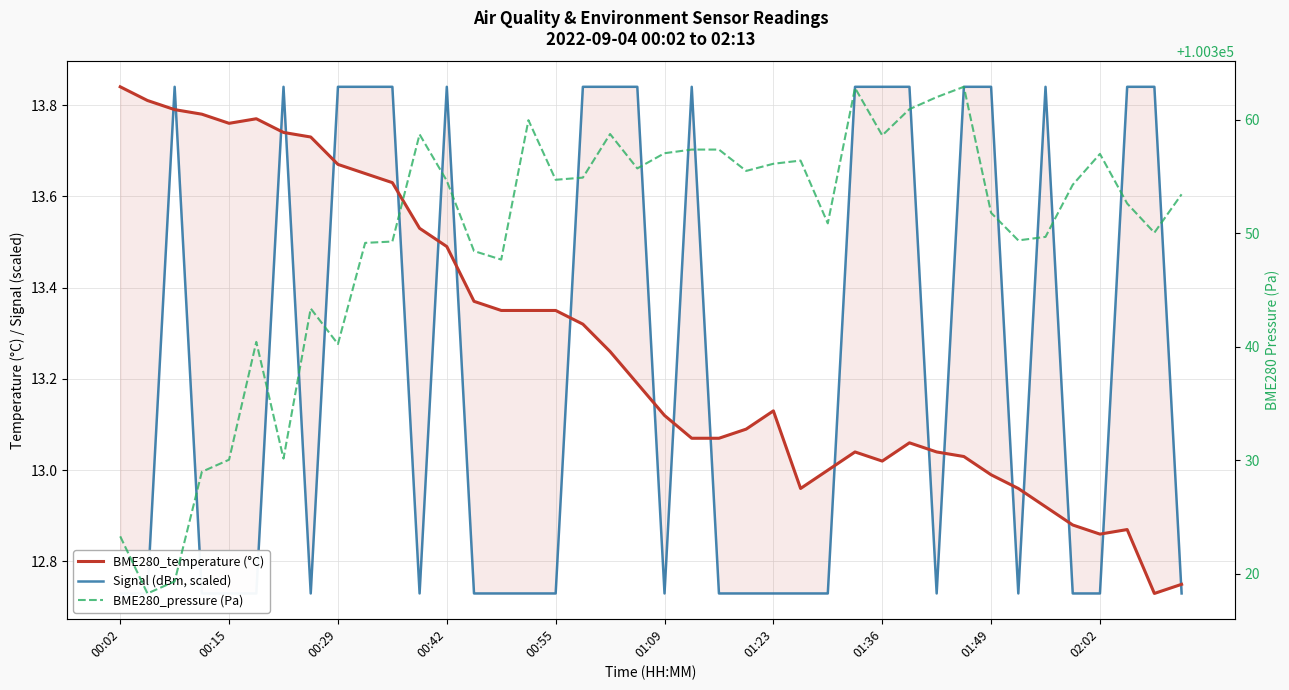

In Signal (dBm, scaled), how many points are higher than both neighbors (excluding endpoints)?

5